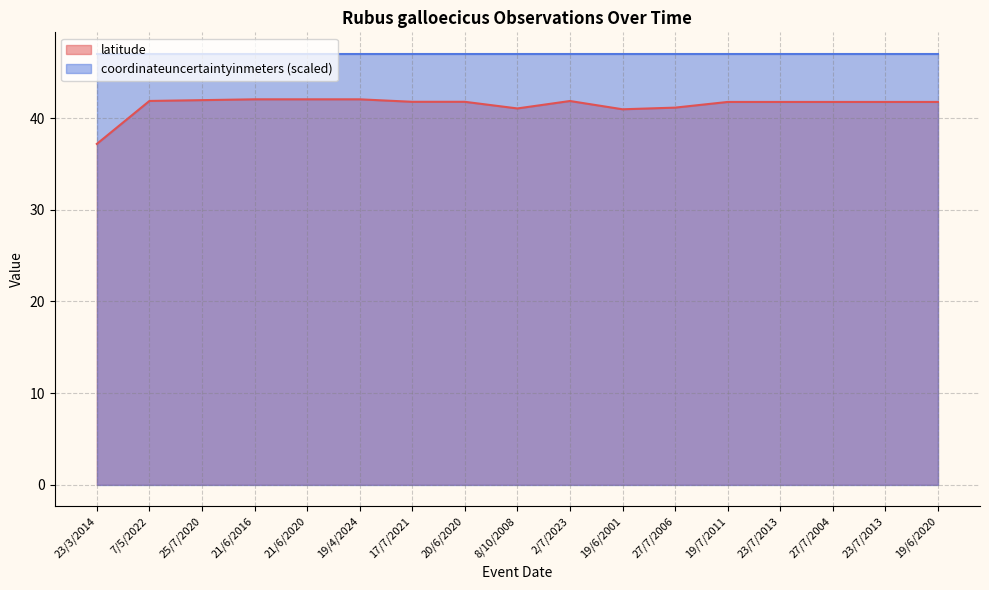

What is the difference between the maximum and minimum values?

4.9